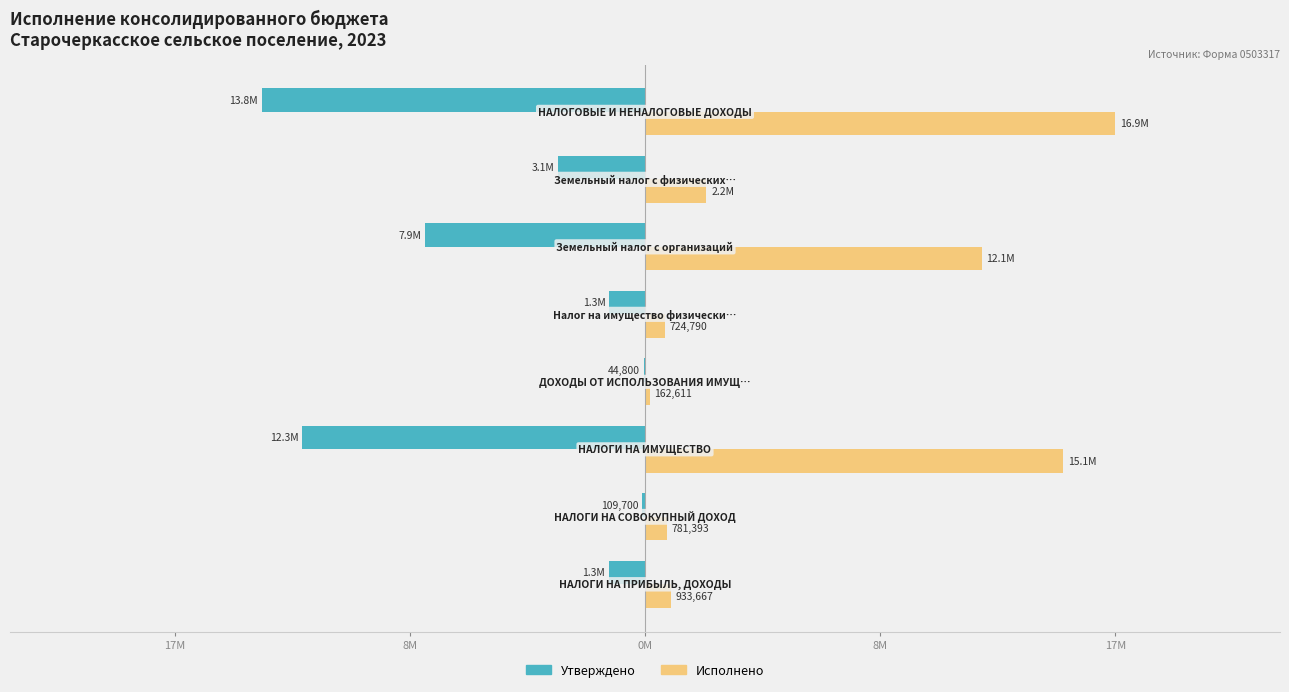

What are all the series names shown in the legend?

Утверждено, Исполнено